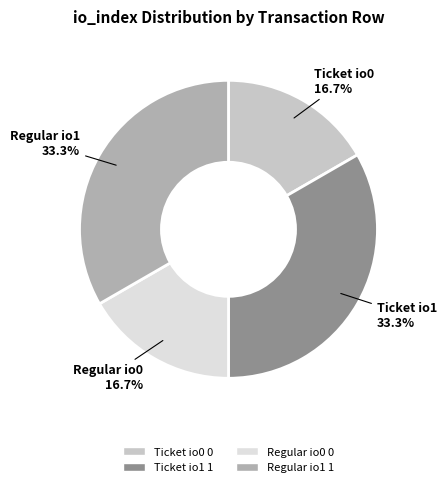

Is there any slice that represents more than half of the pie?

No